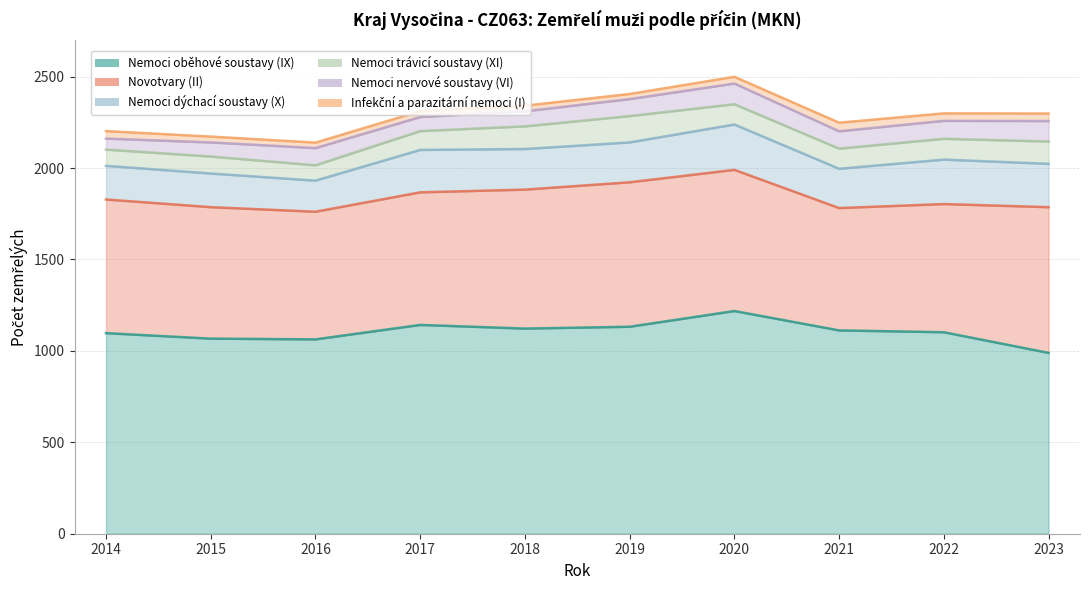

Which category has the highest value in the Nemoci trávicí soustavy (XI) series?

2019